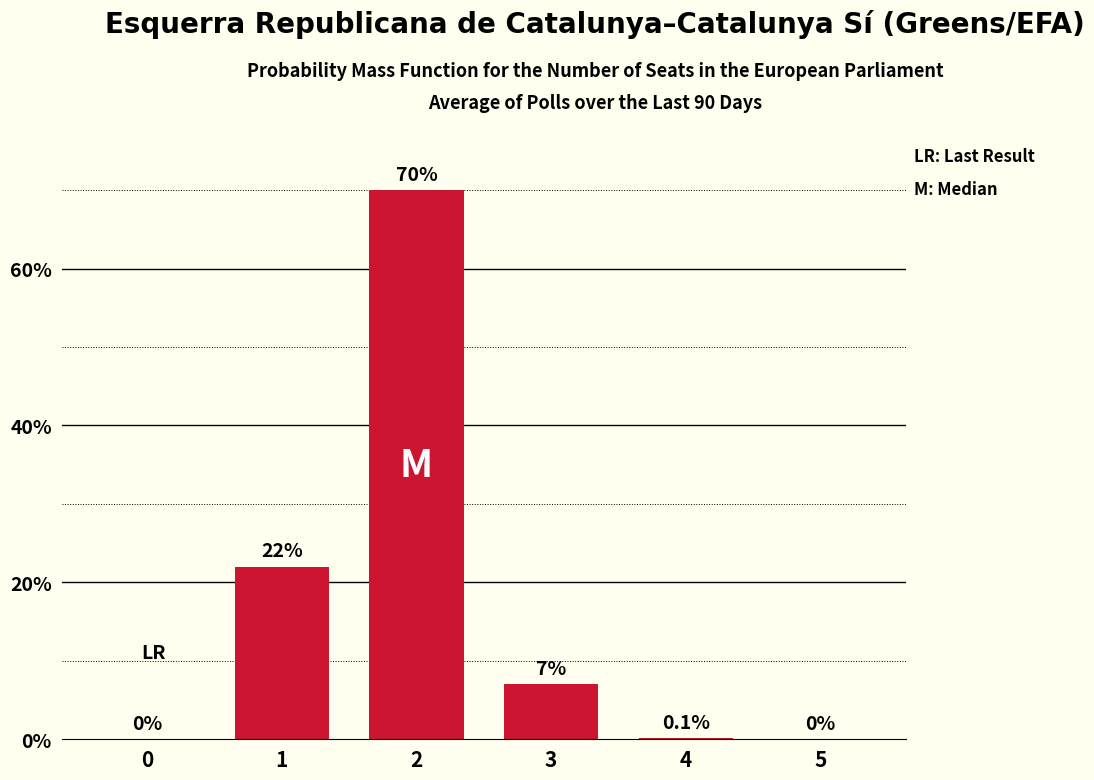

Are the bars horizontal?

No